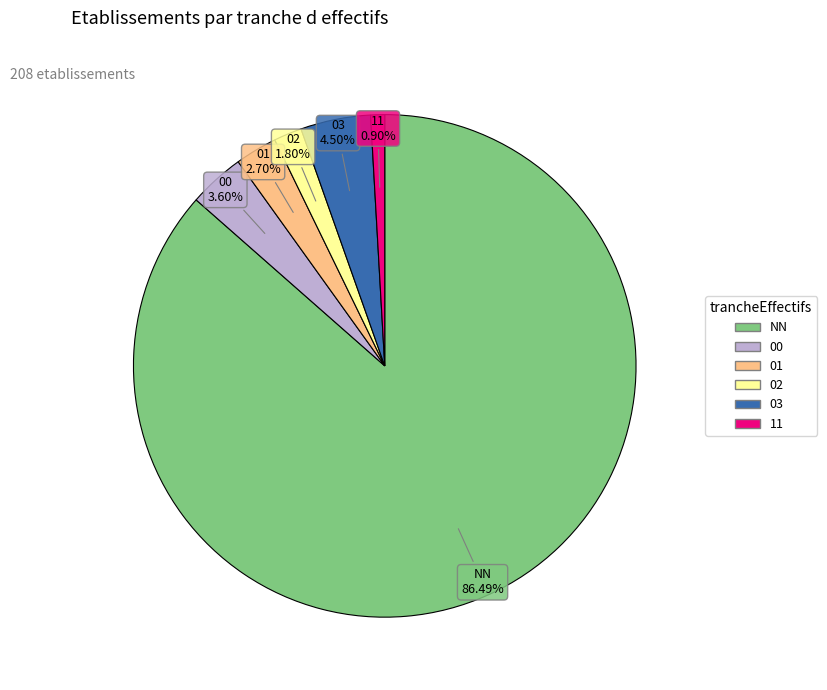

To the nearest percent, what percentage of the pie is 01?

3%